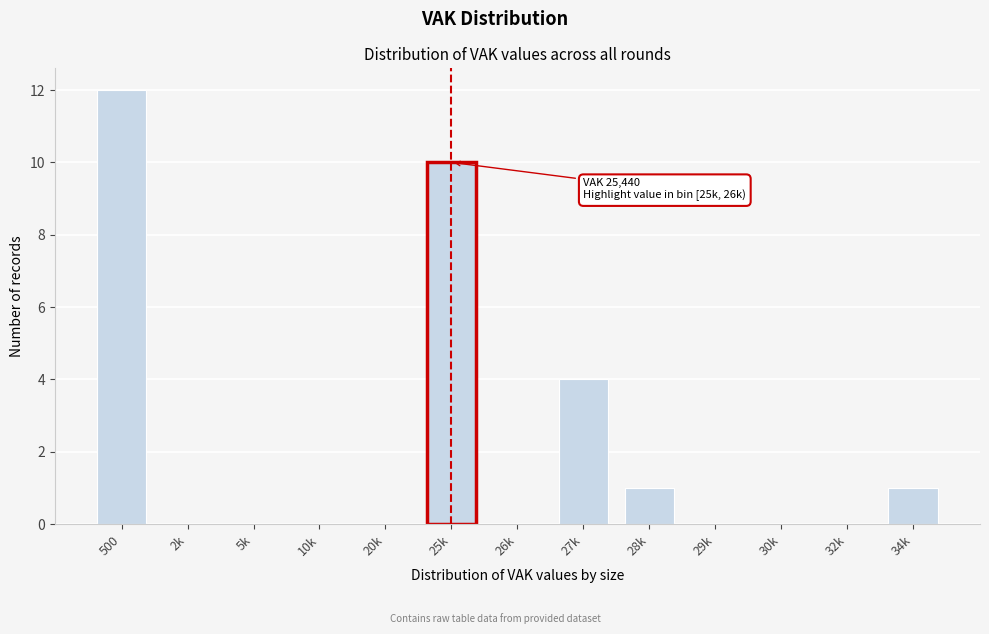

Reading right to left, transcribe all the data shown in this chart.

34k=1	32k=0	30k=0	29k=0	28k=1	27k=4	26k=0	25k=10	20k=0	10k=0	5k=0	2k=0	500=12